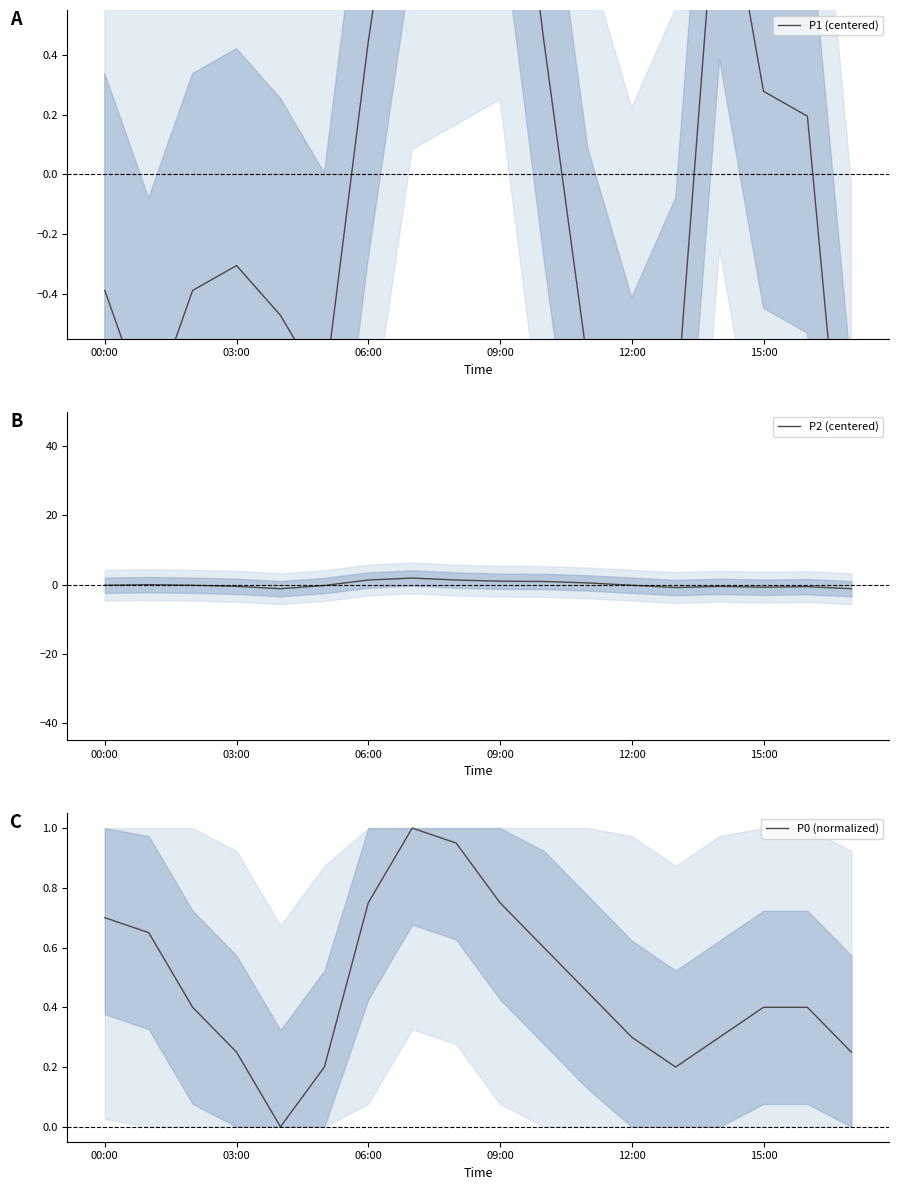

Between 03:00 and 6, which series saw the biggest shift?

P2 (centered)